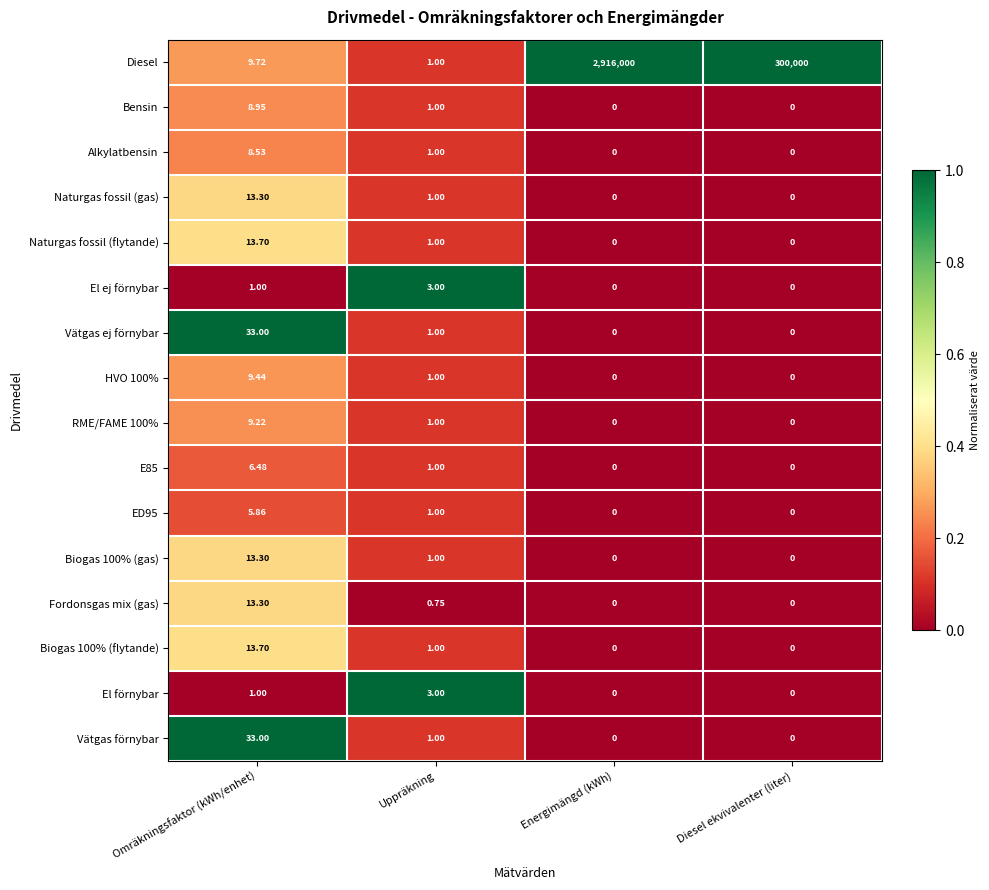

Which series has the widest spread of values?

Diesel